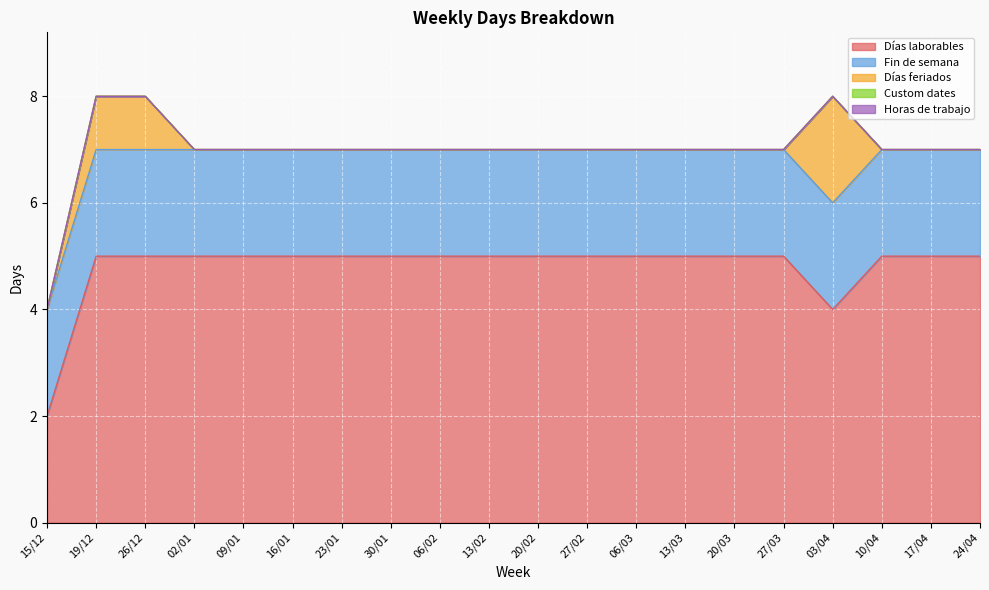

How many lines are shown in the chart?

5